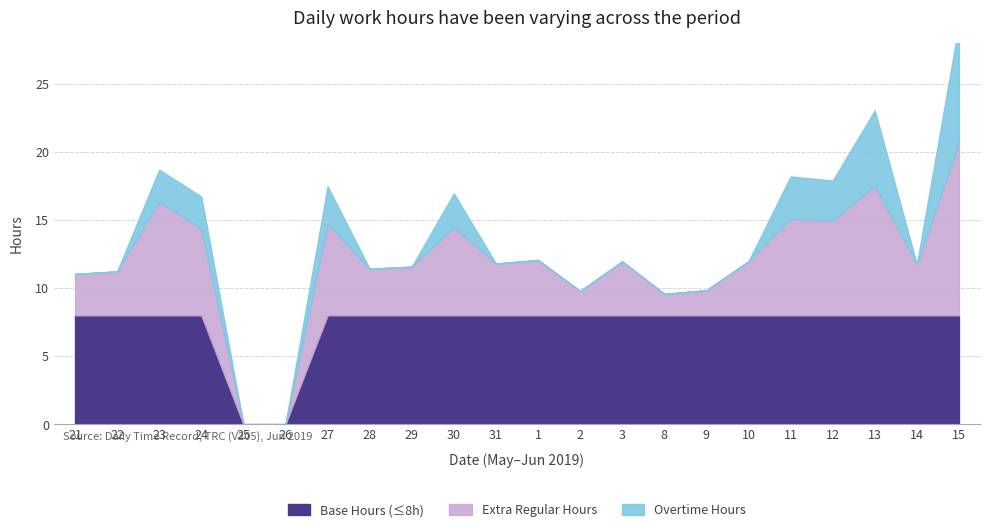

At which label does Overtime reach its peak?

15